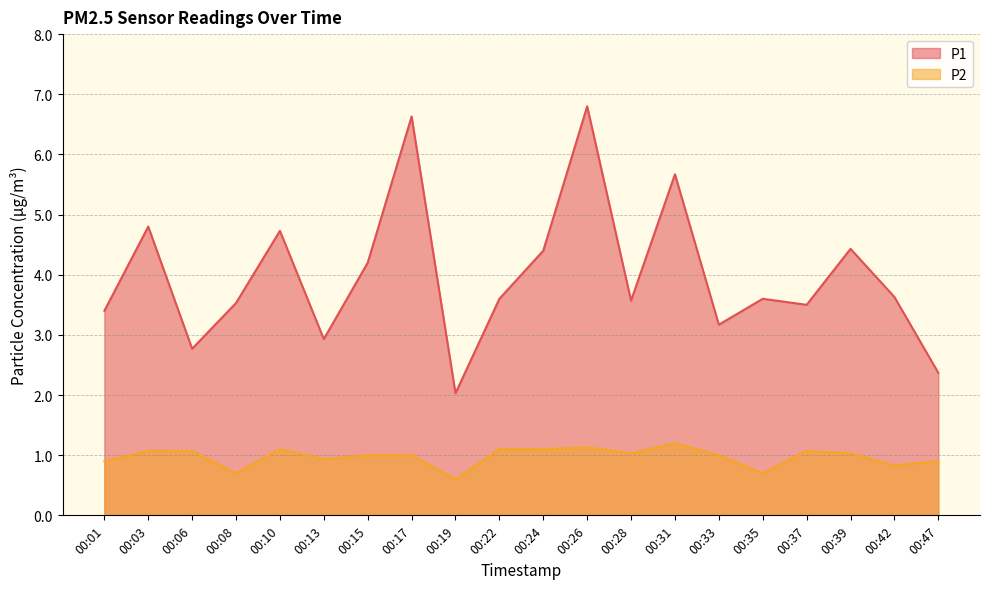

True or false: P2 and P1 cross at least once.

False